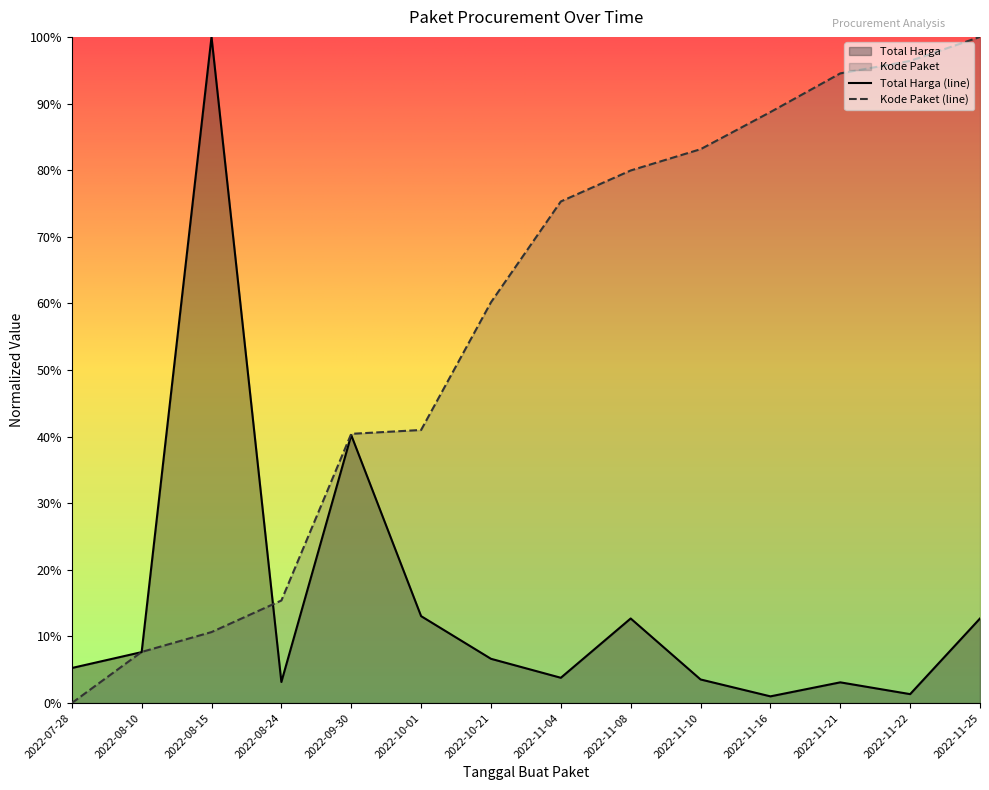

Reading right to left, list all the values displayed in this chart.

Total Harga: 0.1	0.0	0.0	0.0	0.0	0.1	0.0	0.1	0.1	0.4	0.0	1.0	0.1	0.1
Kode Paket: 1.0	1.0	0.9	0.9	0.8	0.8	0.8	0.6	0.4	0.4	0.2	0.1	0.1	0.0